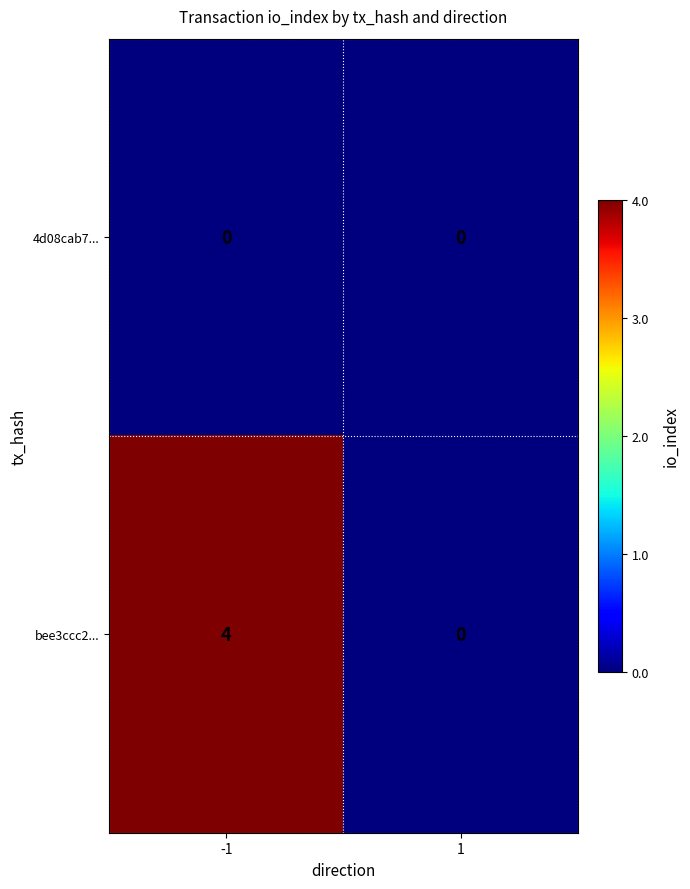

Rank the series by their maximum value, from lowest to highest.

4d08cab7..., bee3ccc2...